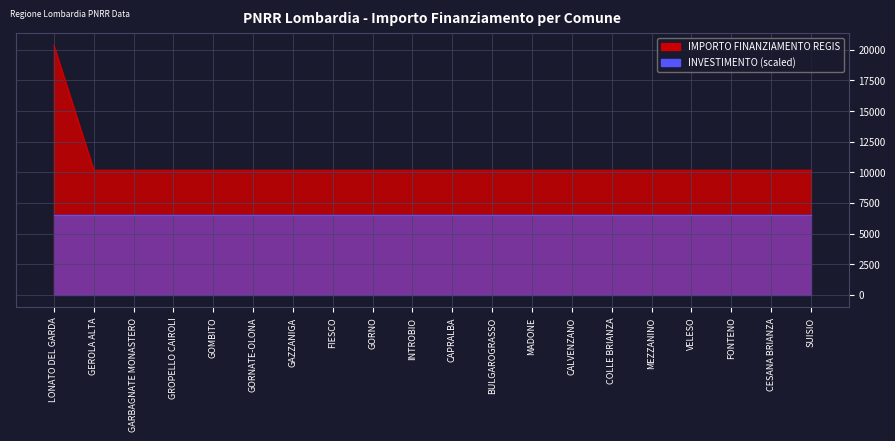

How many data points are above 10172?

1